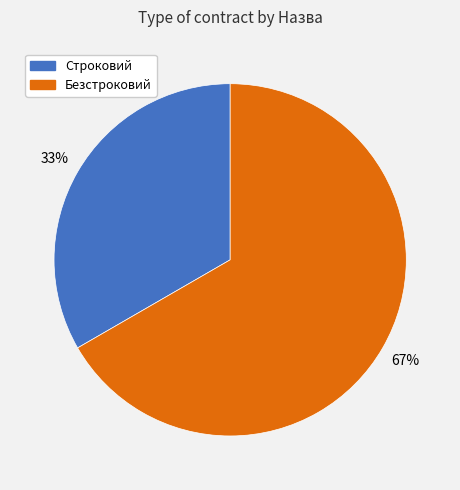

Does Безстроковий account for over 50% of the chart?

Yes